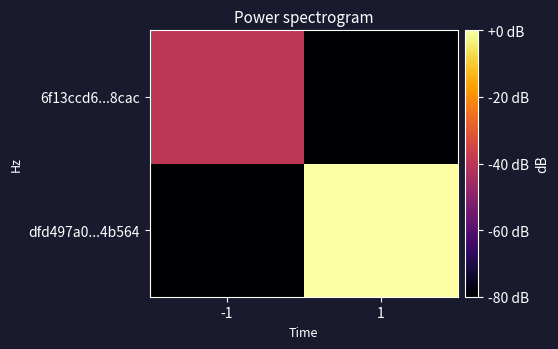

Which label corresponds to the smallest value in the chart?

-1